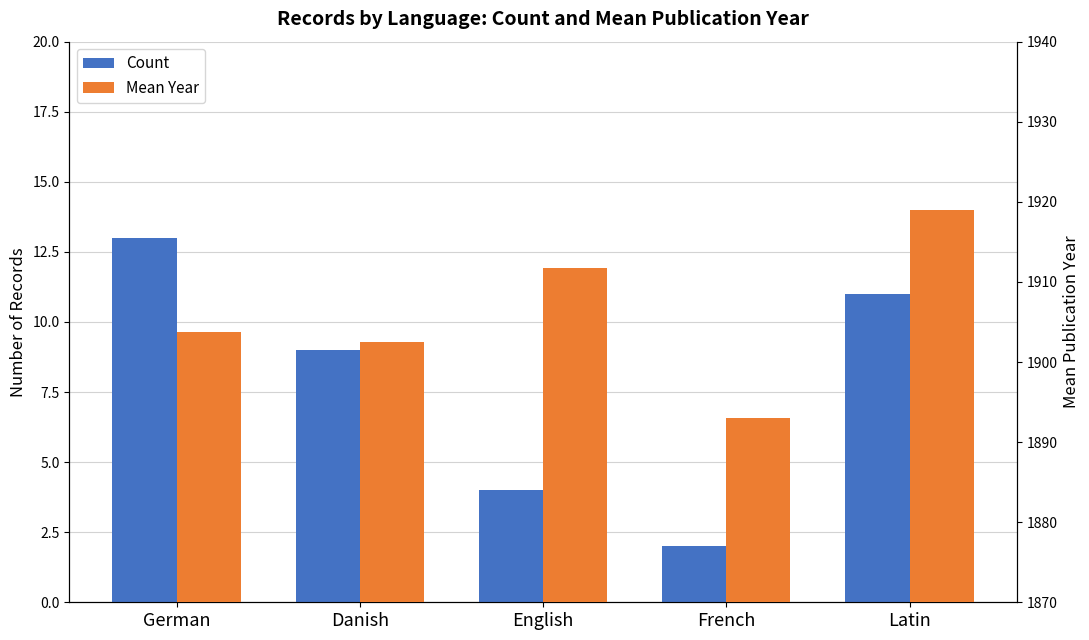

What is the difference between the highest and lowest values at French?

1891.0